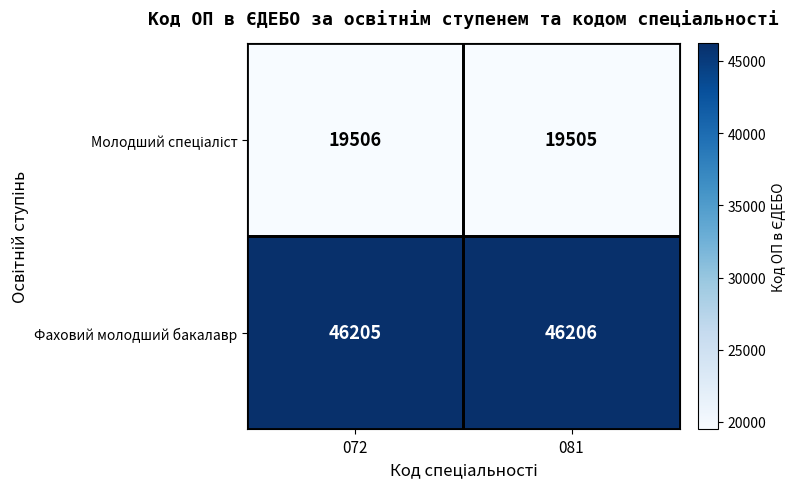

How many data points does each series have?

2